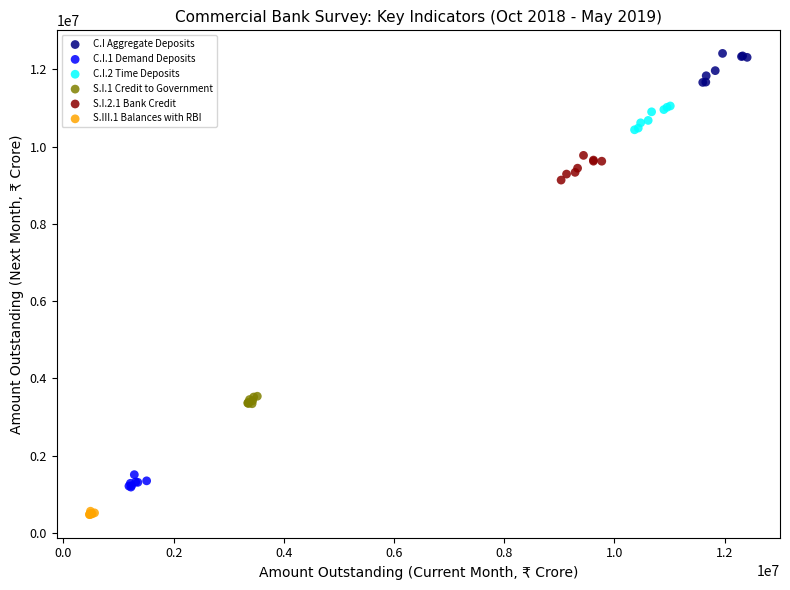

Which series contains the highest Y value?

C.I Aggregate Deposits